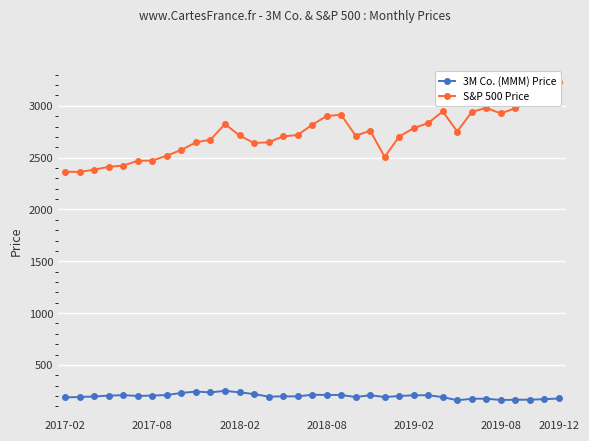

How many values in the S&P 500 Price series exceed 2713?

18